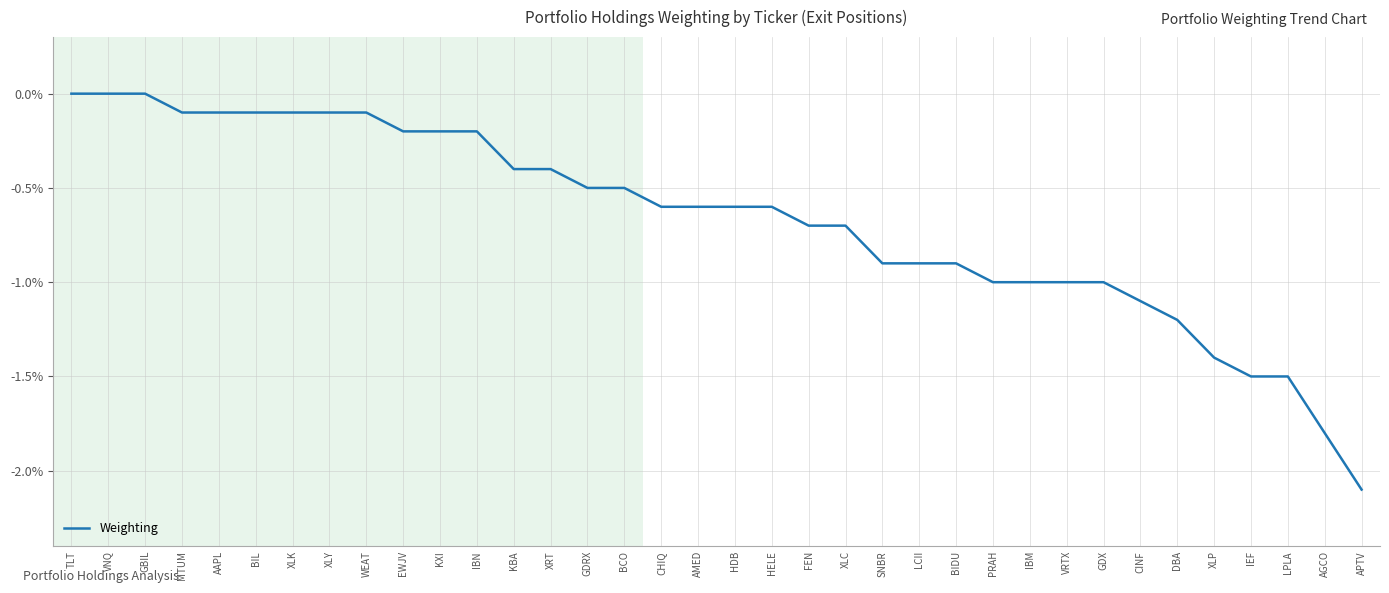

Is this an area chart (filled region under the line)?

No